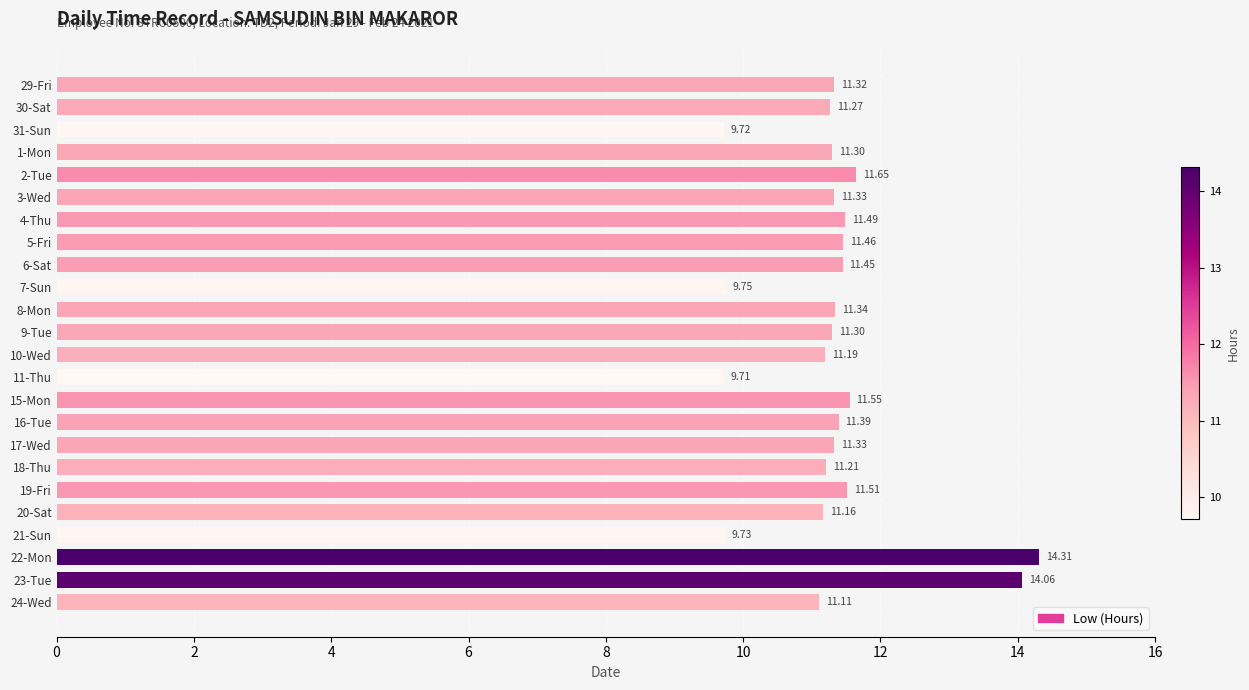

What is the average value?

11.3